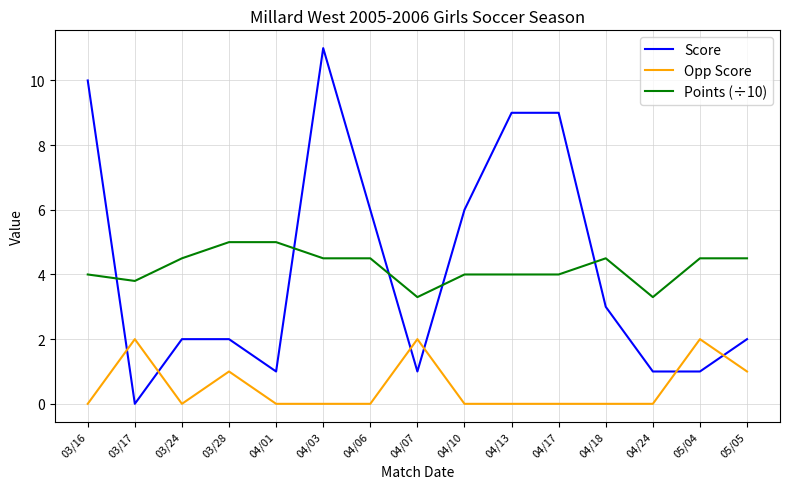

Reading left to right, extract all data points from this chart.

Score: 10.0	0.0	2.0	2.0	1.0	11.0	6.0	1.0	6.0	9.0	9.0	3.0	1.0	1.0	2.0
Opp Score: 0.0	2.0	0.0	1.0	0.0	0.0	0.0	2.0	0.0	0.0	0.0	0.0	0.0	2.0	1.0
Points (÷10): 4.0	3.8	4.5	5.0	5.0	4.5	4.5	3.3	4.0	4.0	4.0	4.5	3.3	4.5	4.5